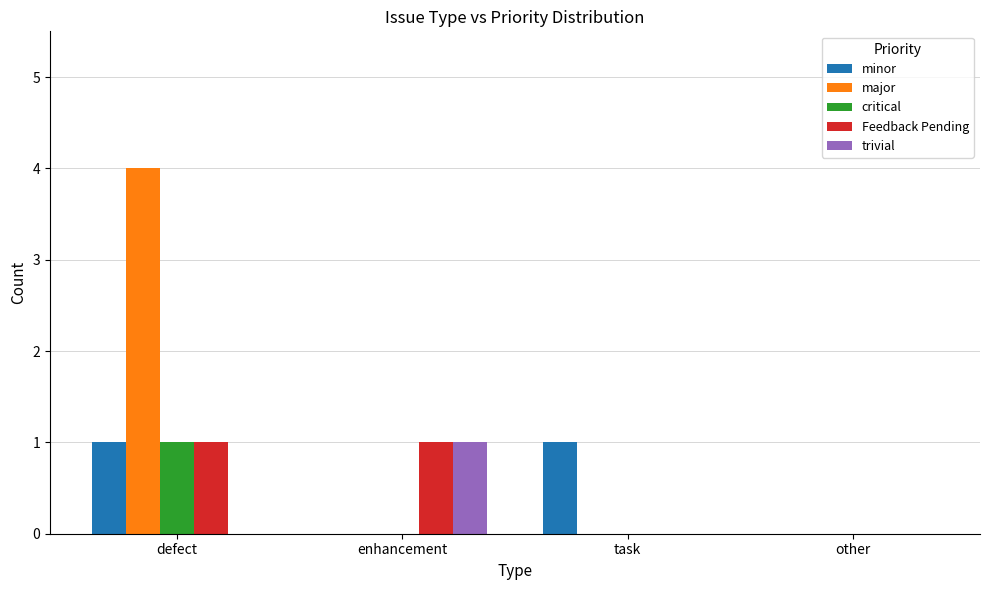

How many groups of bars are there?

4